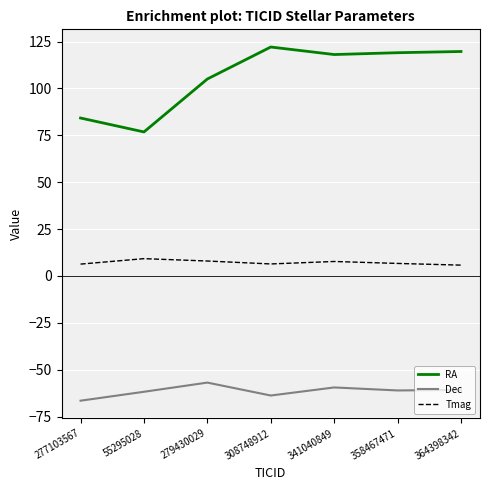

What is the difference between the Dec values at 277103567 and 341040849?

7.1